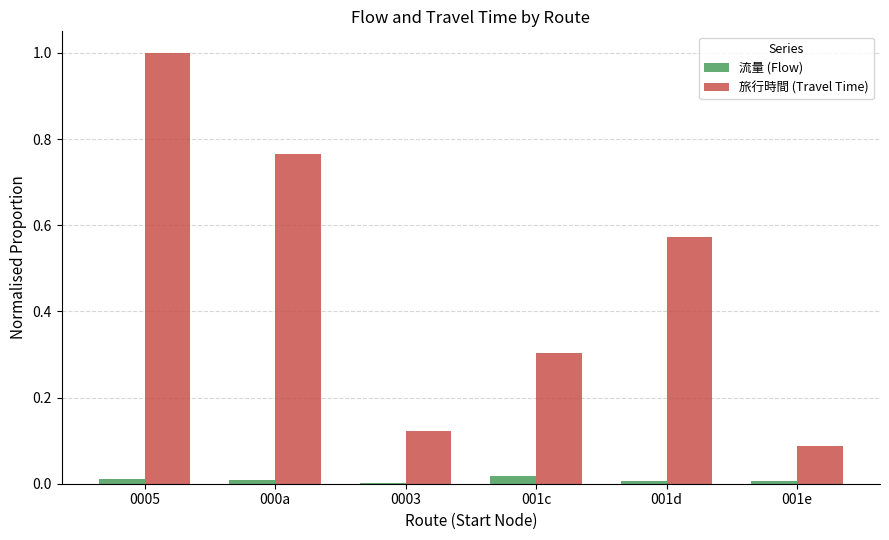

Which series has the largest total across all categories?

旅行時間 (Travel Time)